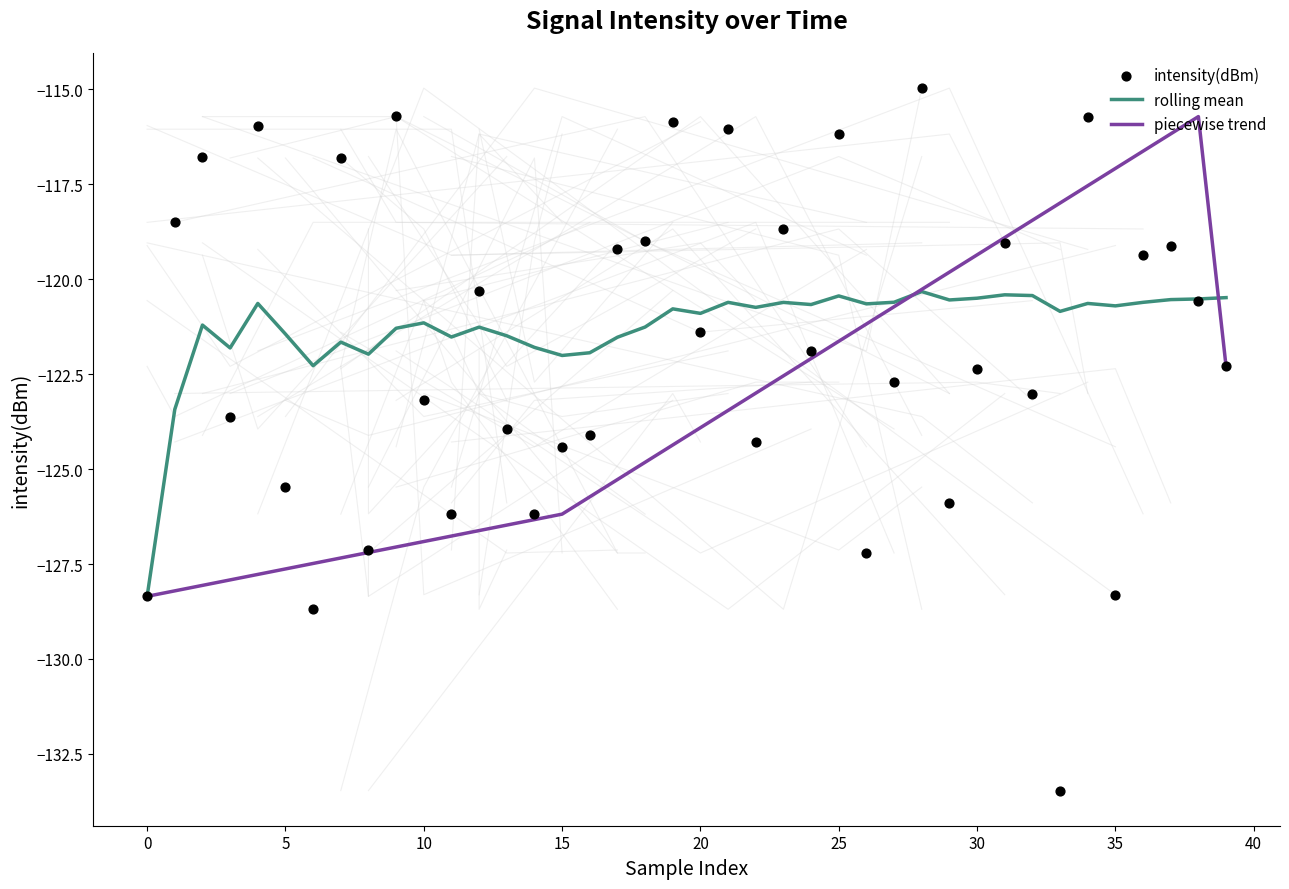

What is the minimum value for rolling mean?

-128.4